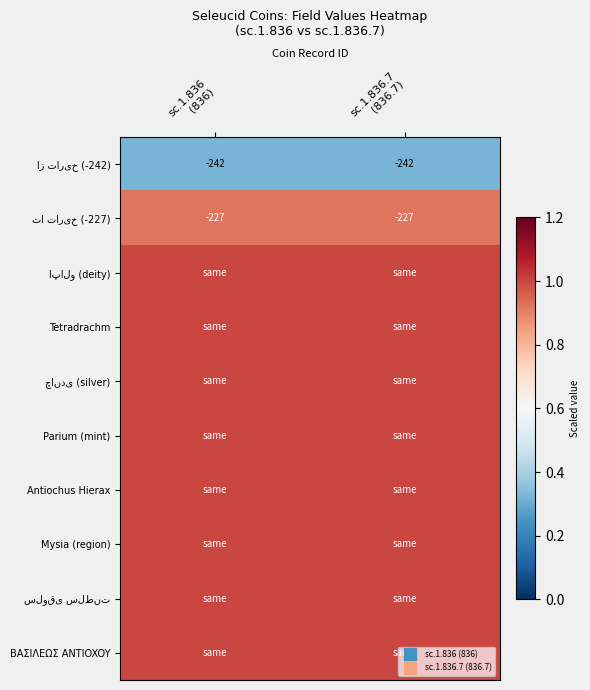

What is the average value of the Antiochus Hierax series?

1.0